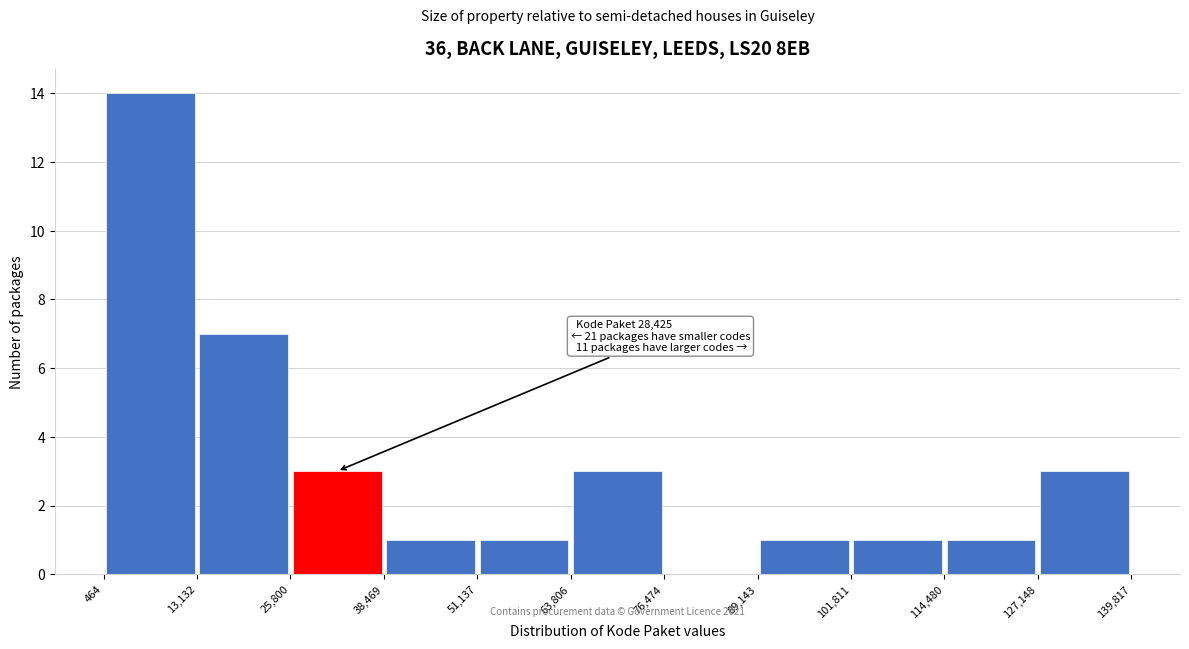

Which range on the x-axis has the tallest bar?

464 to 13,132